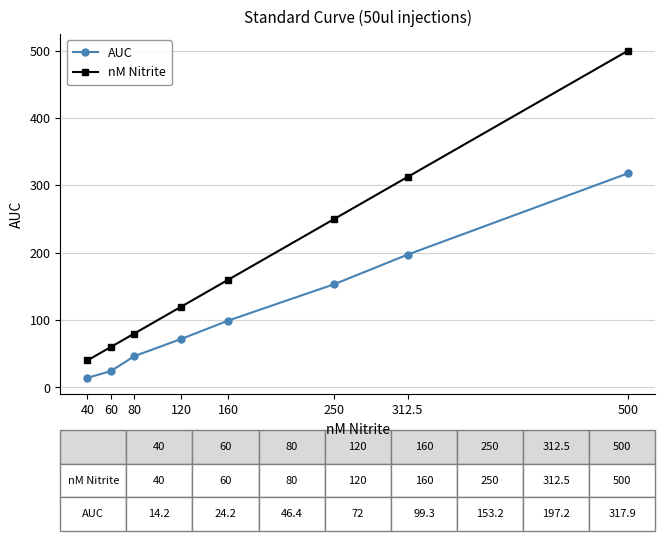

At how many categories does at least one series exceed 316?

1